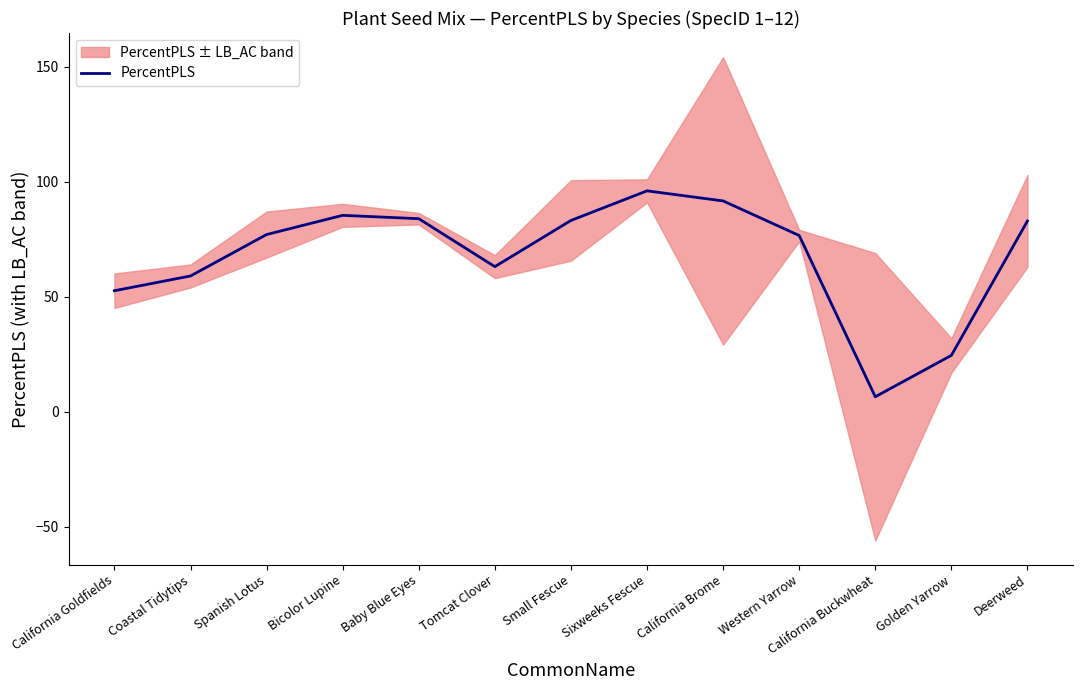

True or false: the data shows 52.6 at California Goldfields.

True